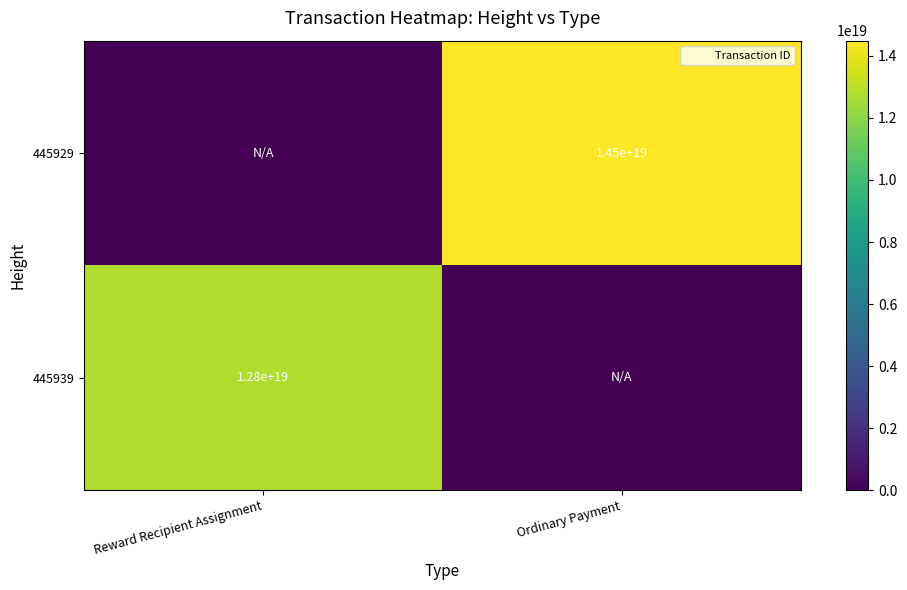

Rank the series at Reward Recipient Assignment from highest to lowest value.

445939, 445929